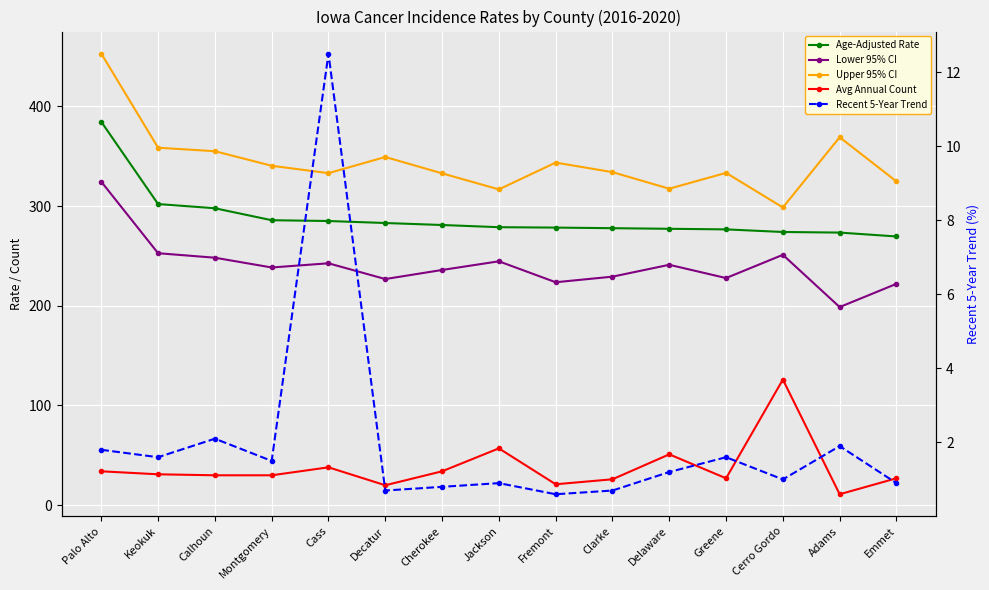

Rank the categories by Age-Adjusted Rate value from highest to lowest.

Palo Alto, Keokuk, Calhoun, Montgomery, Cass, Decatur, Cherokee, Jackson, Fremont, Clarke, Delaware, Greene, Cerro Gordo, Adams, Emmet